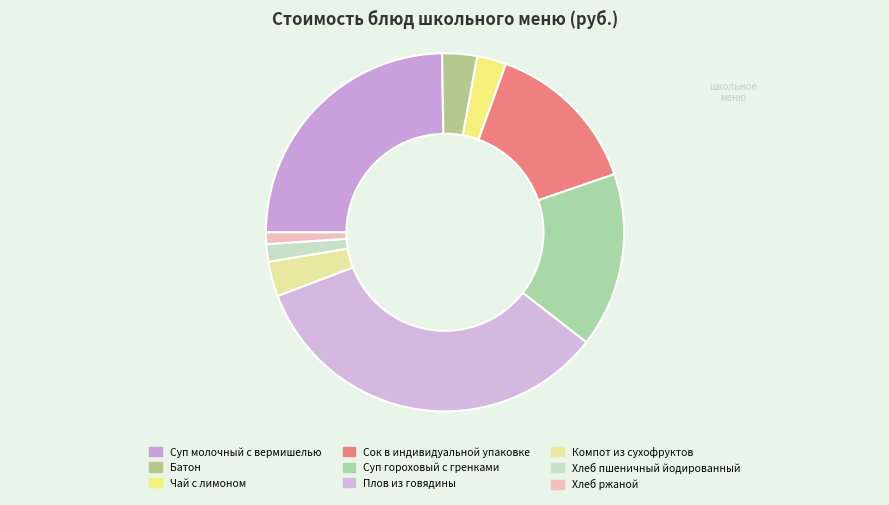

What is the ratio of the value at Сок в индивидуальной упаковке to the value at Чай с лимоном?

5.4